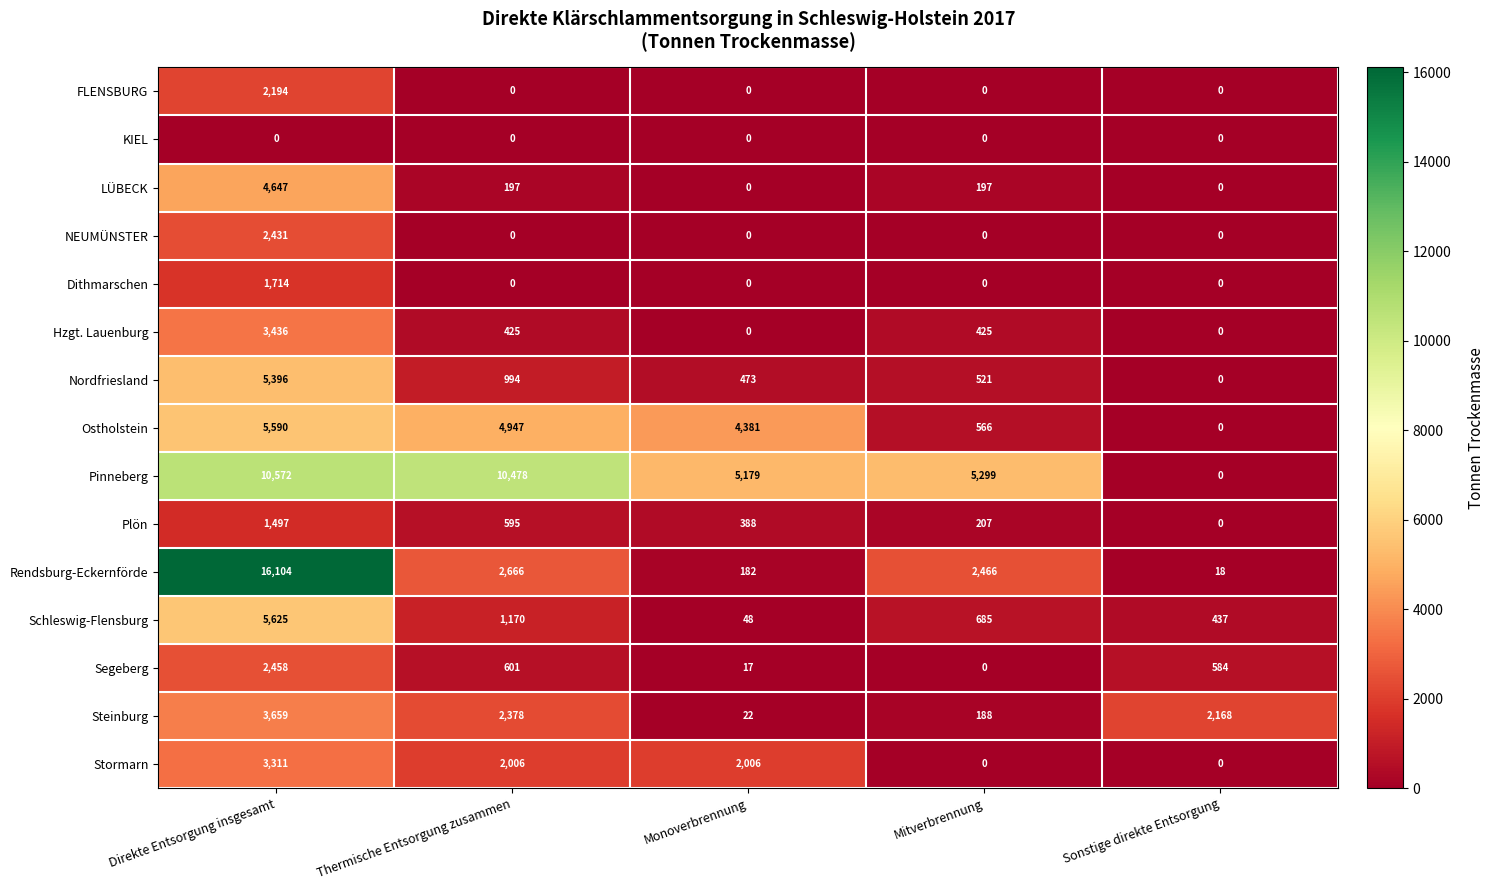

Which series has the largest total across all categories?

Pinneberg